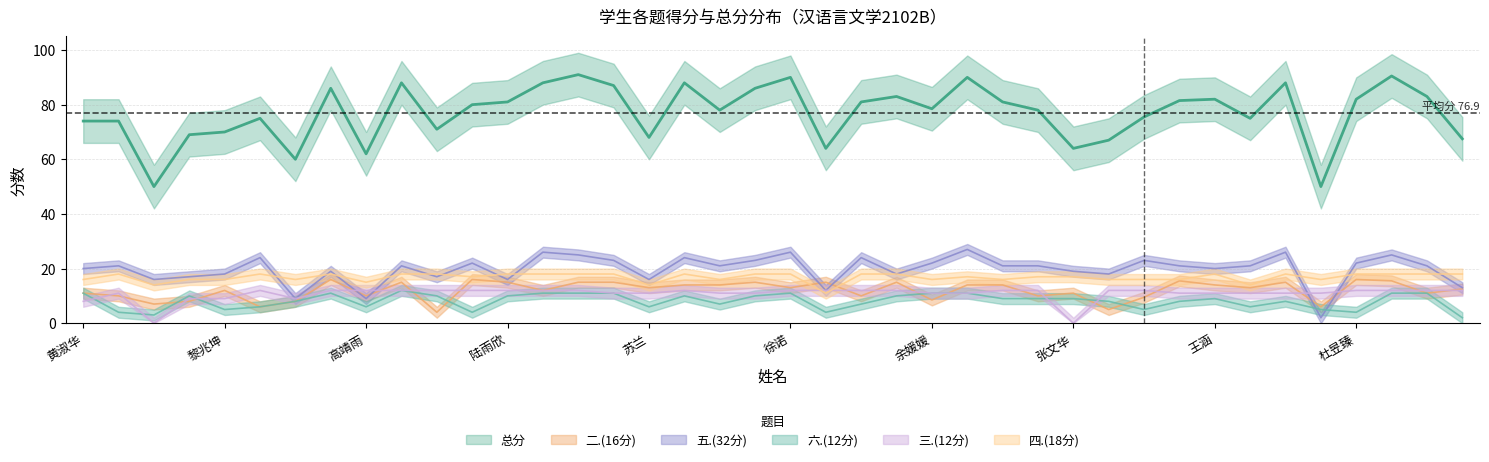

Count the 六.(12分) values in the range 6 to 11.

30